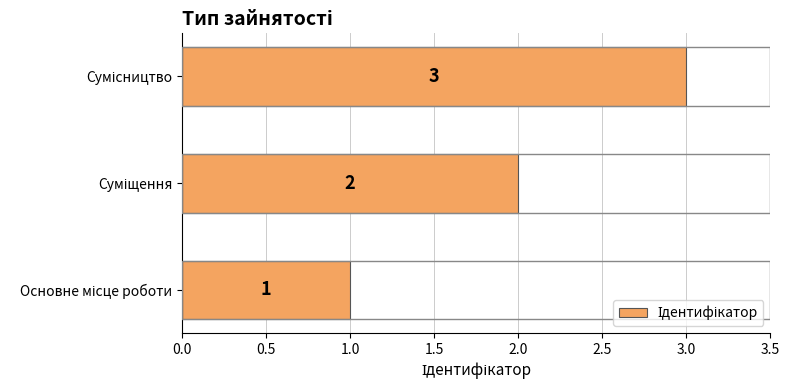

What is the maximum value shown in the chart?

3